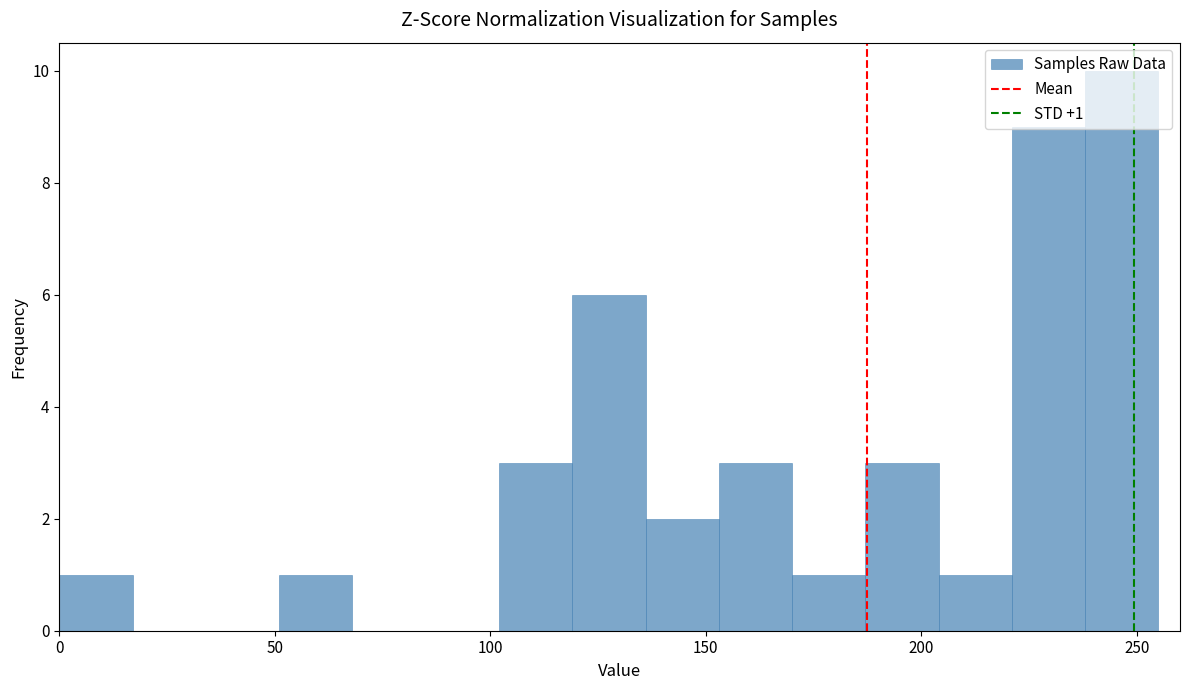

Read against the x-axis, roughly where is the centre of the tallest bar?

245